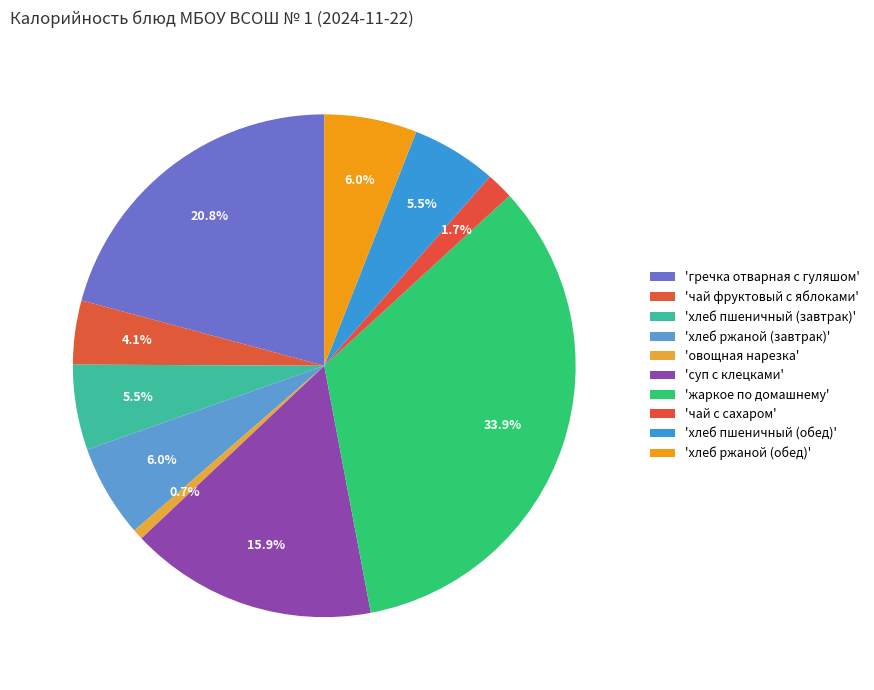

Which slice is the smallest?

овощная нарезка